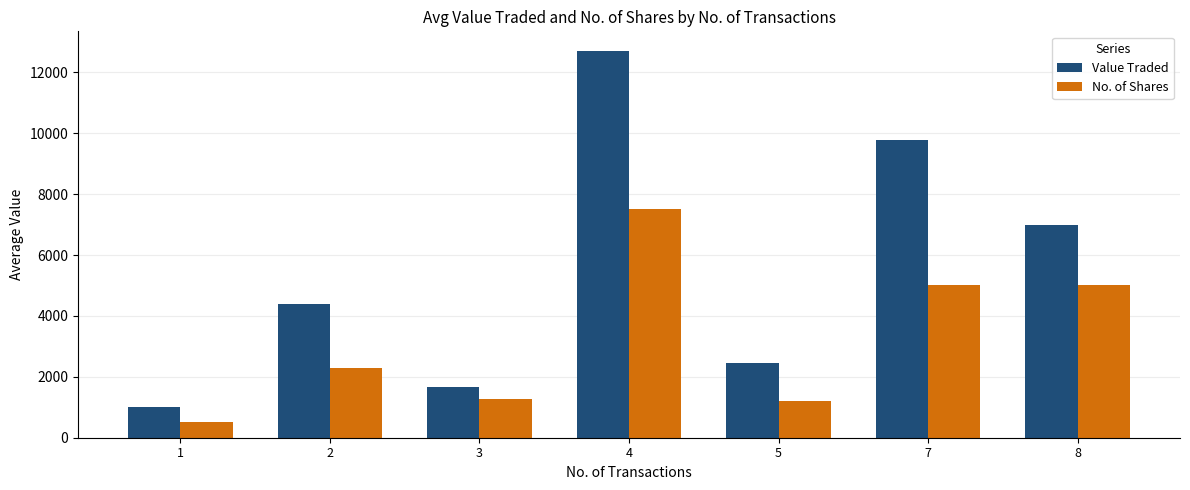

Between 2 and 4, which series saw the biggest shift?

Value Traded